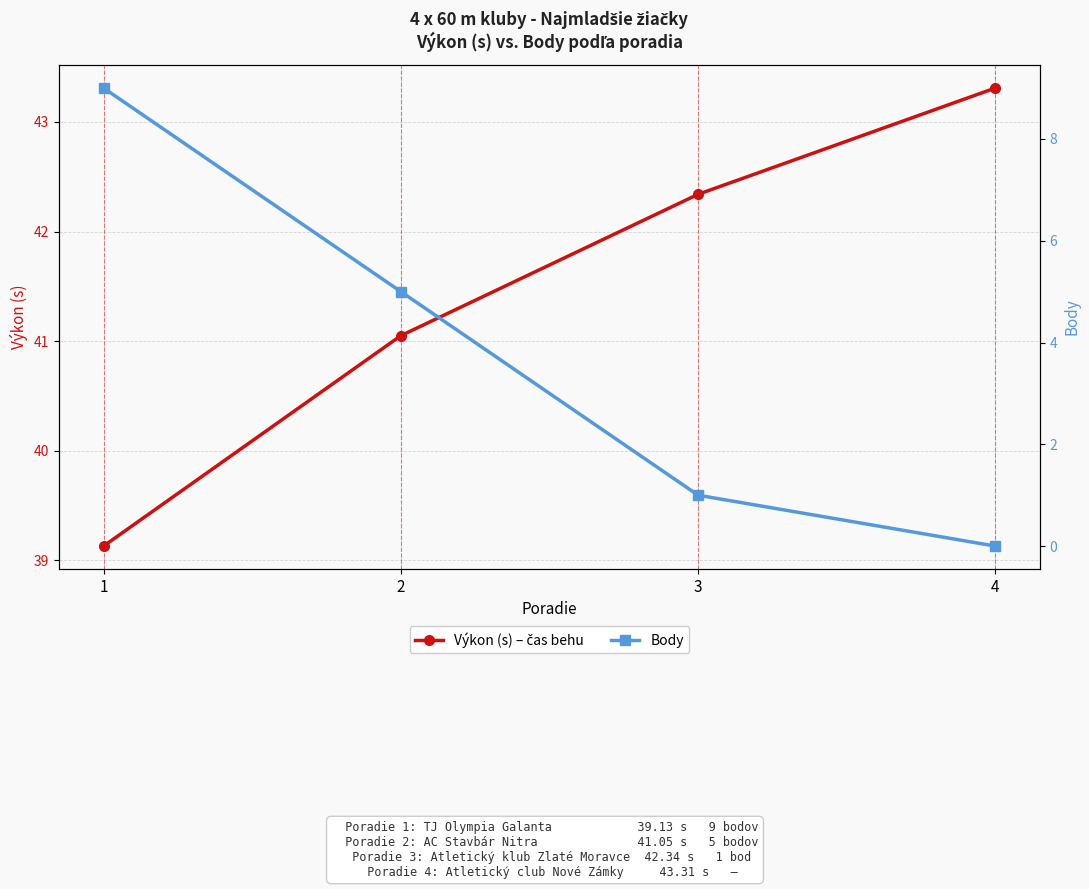

At which label does Výkon (s) – čas behu first exceed 42?

3